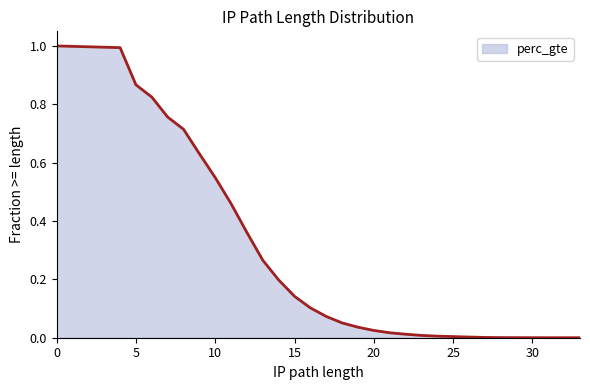

What is the greatest value displayed?

1.0